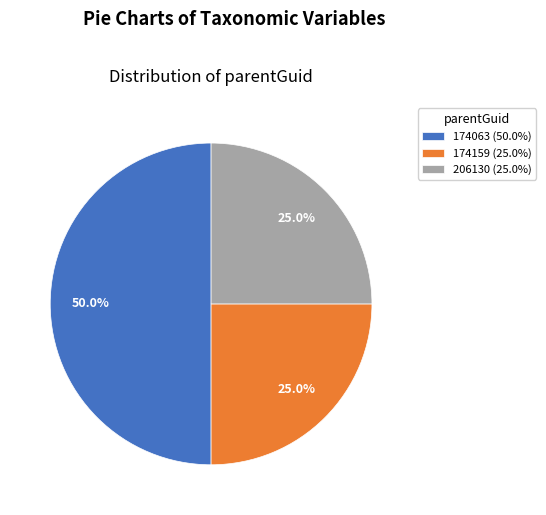

Does 206130 (25.0%) account for over 50% of the chart?

No